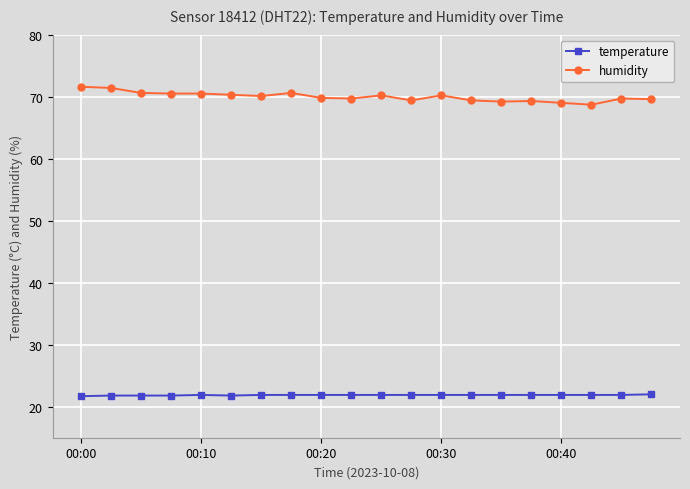

Which series has the largest range (max minus min)?

humidity